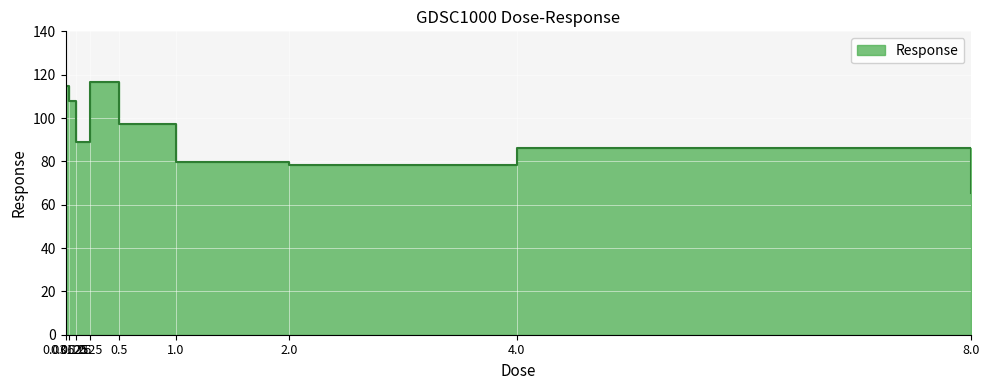

What is the value of the 6th point from the left?

79.5